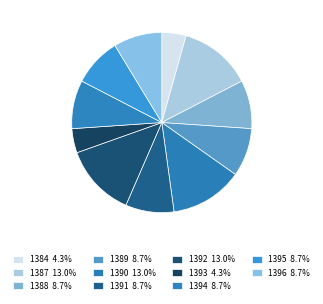

Rank the categories by value from lowest to highest.

1384, 1393, 1388, 1389, 1391, 1394, 1395, 1396, 1387, 1390, 1392